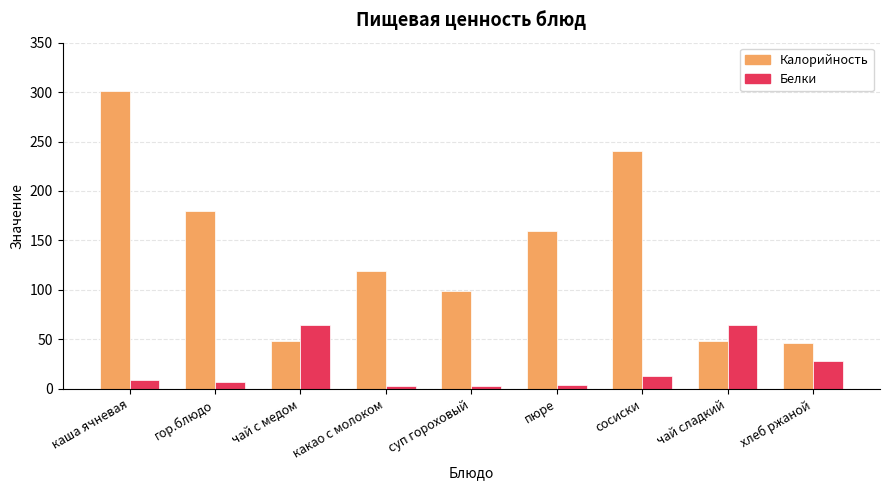

How many data points in Калорийность are less than 119?

4